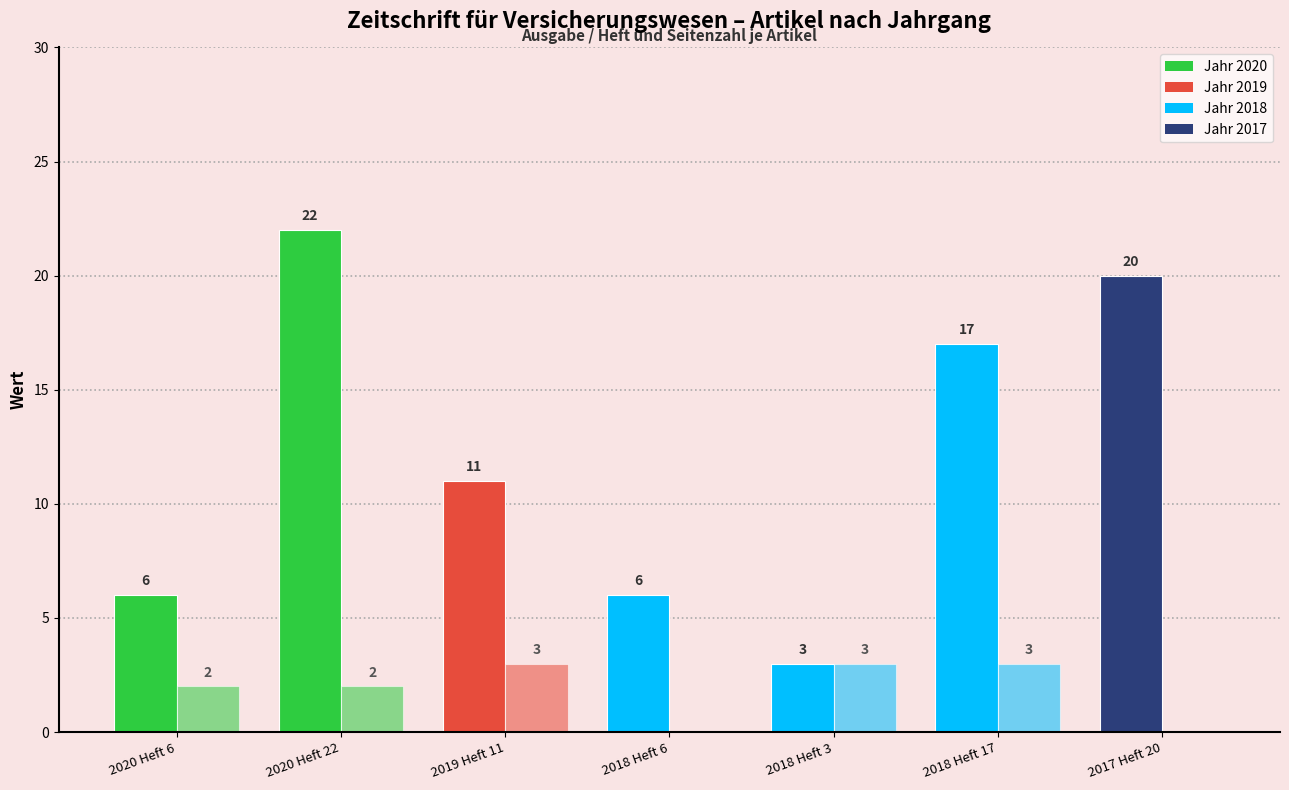

What is the difference between the highest and lowest values at 2017 Heft 20?

20